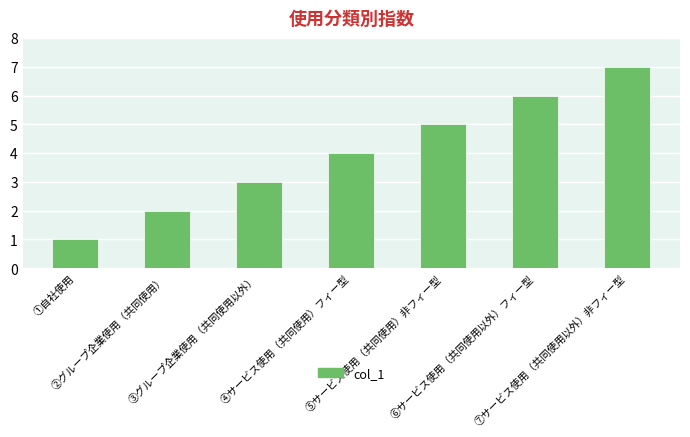

The value at ②グループ企業使用（共同使用） is 2. True or false?

True